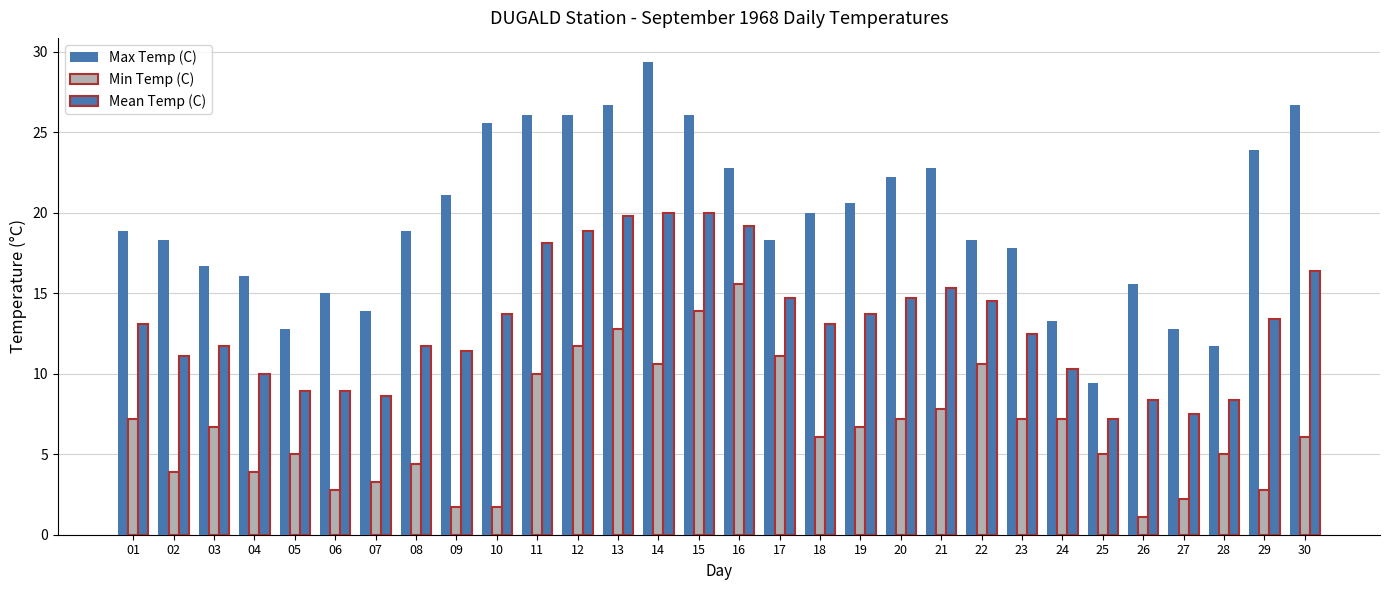

What is the average value of the Min Temp (C) series?

6.7